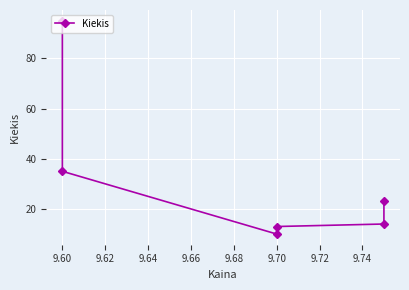

What is the difference between the maximum and minimum values?

85